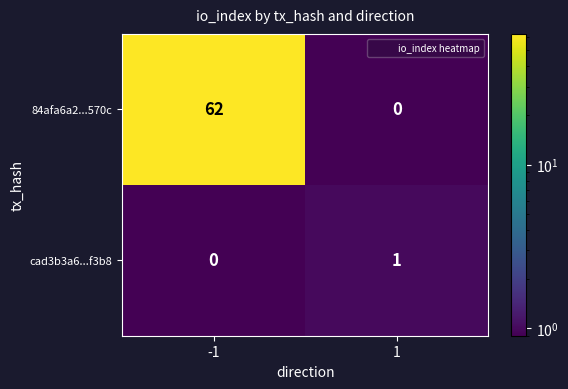

Which series has the largest total across all categories?

84afa6a2...570c